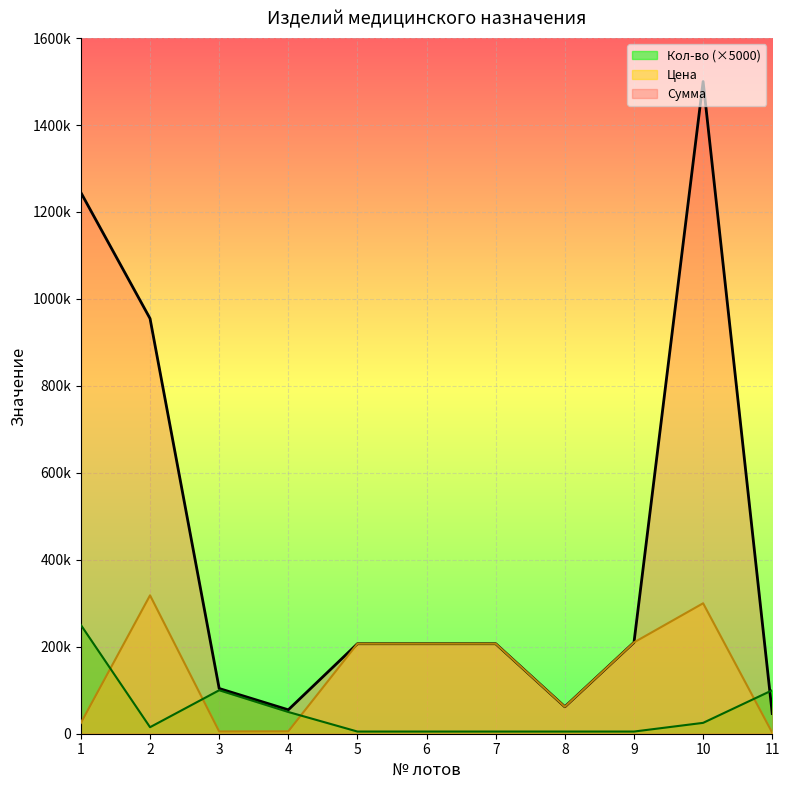

What is the lowest value of the Цена series?

2325